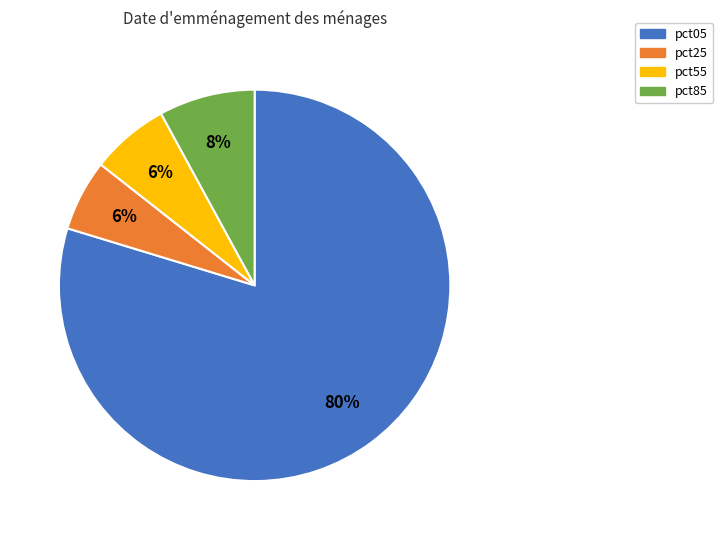

Which category has the biggest portion of the pie?

pct05